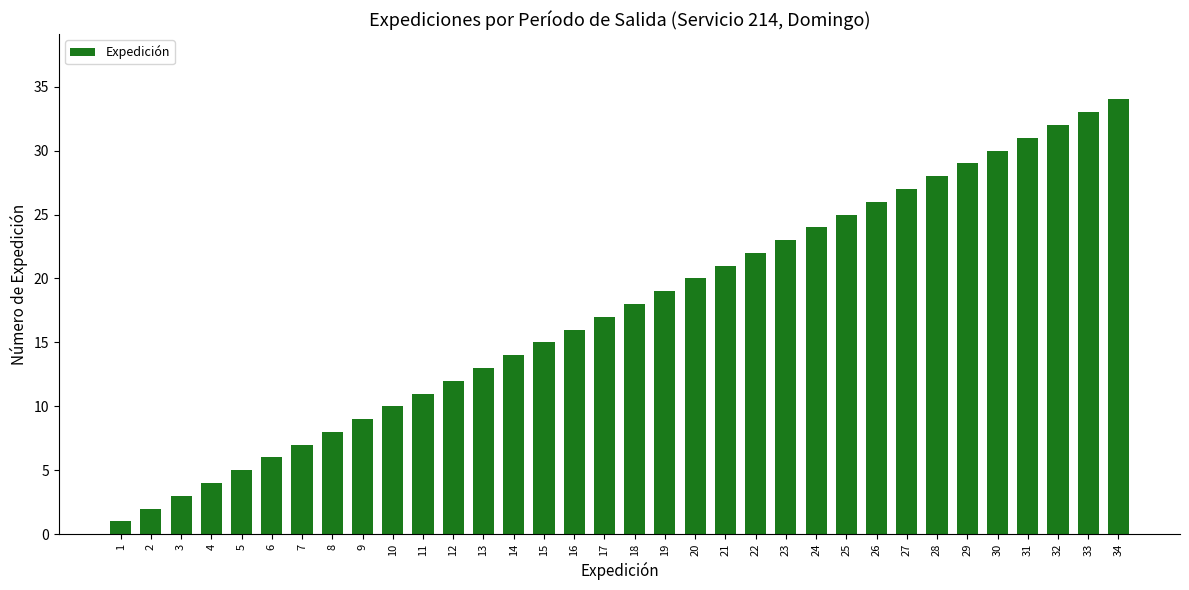

Rank the categories by value from lowest to highest.

1, 2, 3, 4, 5, 6, 7, 8, 9, 10, 11, 12, 13, 14, 15, 16, 17, 18, 19, 20, 21, 22, 23, 24, 25, 26, 27, 28, 29, 30, 31, 32, 33, 34